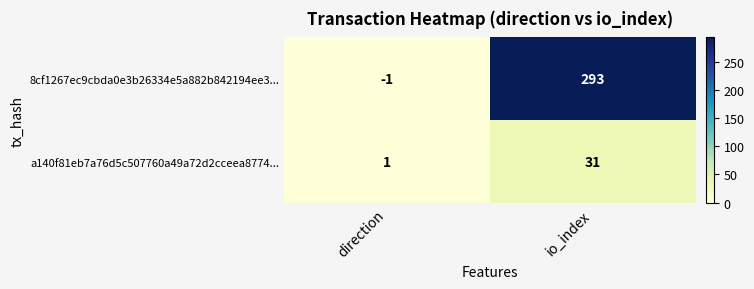

Which series changed the most between direction and io_index?

8cf1267ec9cbda0e3b26334e5a882b842194ee3...